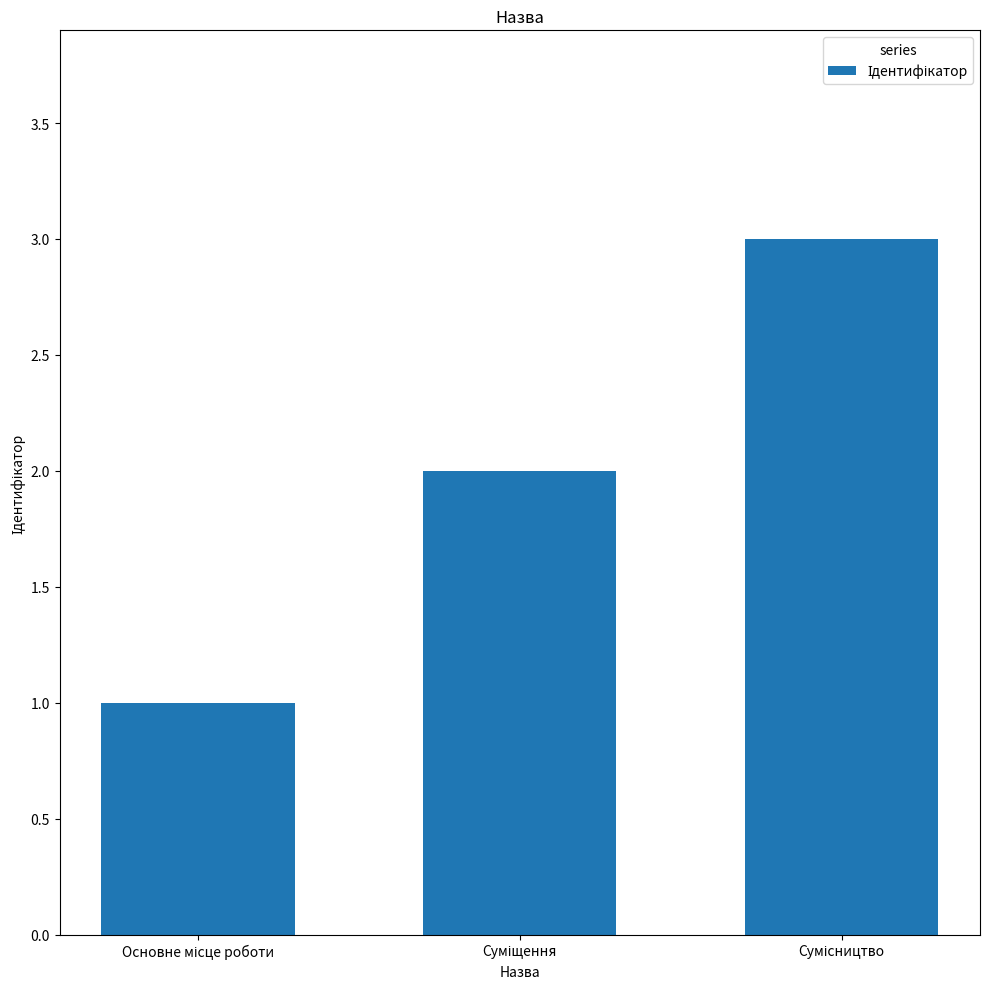

What is the greatest value displayed?

3